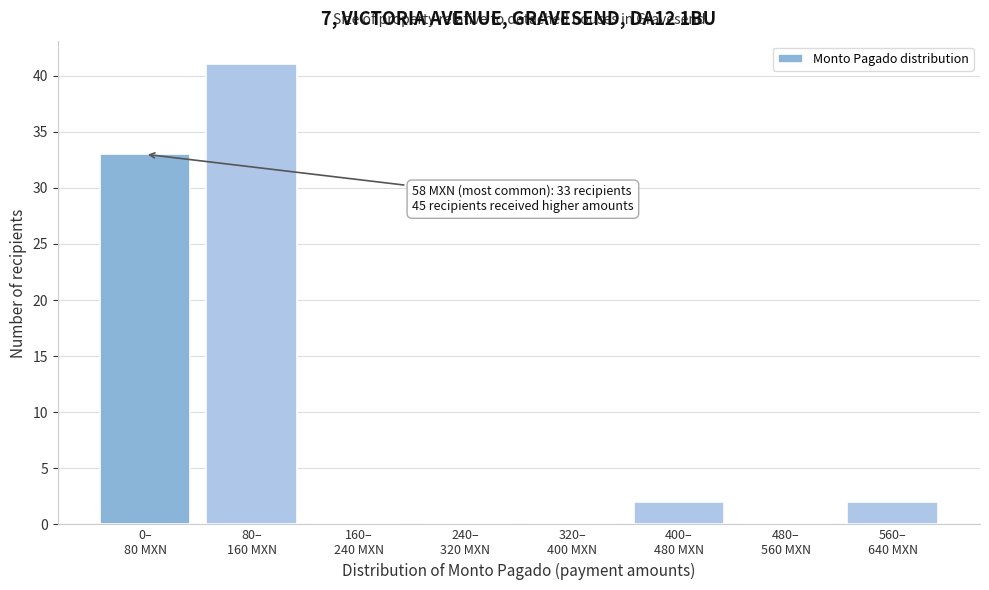

What is the maximum value shown in the chart?

41